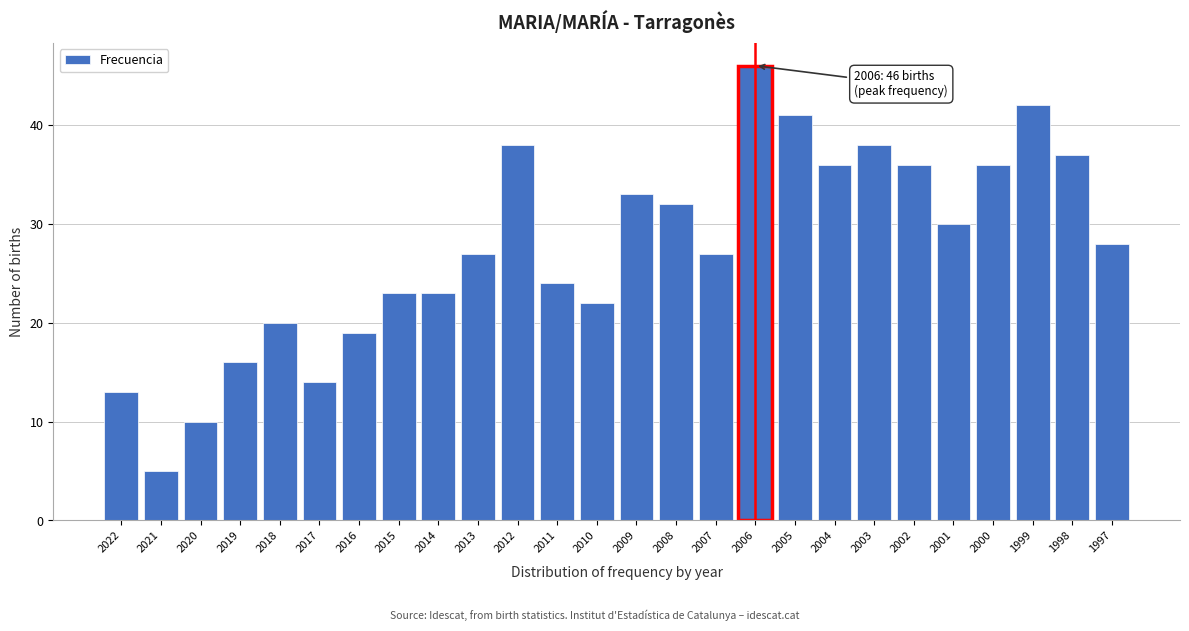

Reading left to right, what are all the values shown in this chart?

13	5	10	16	20	14	19	23	23	27	38	24	22	33	32	27	46	41	36	38	36	30	36	42	37	28